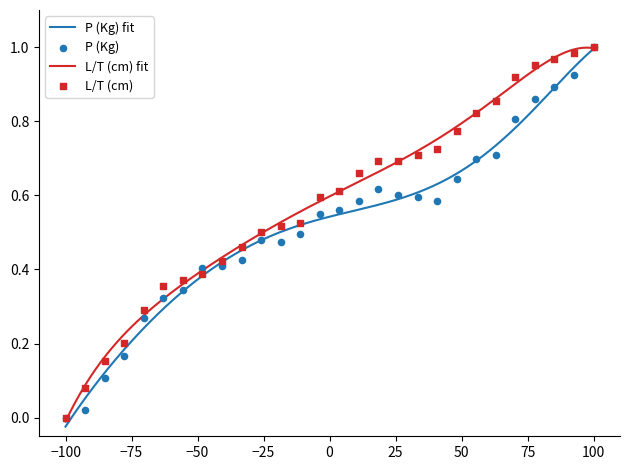

Which series reaches the minimum Y coordinate?

P (Kg)